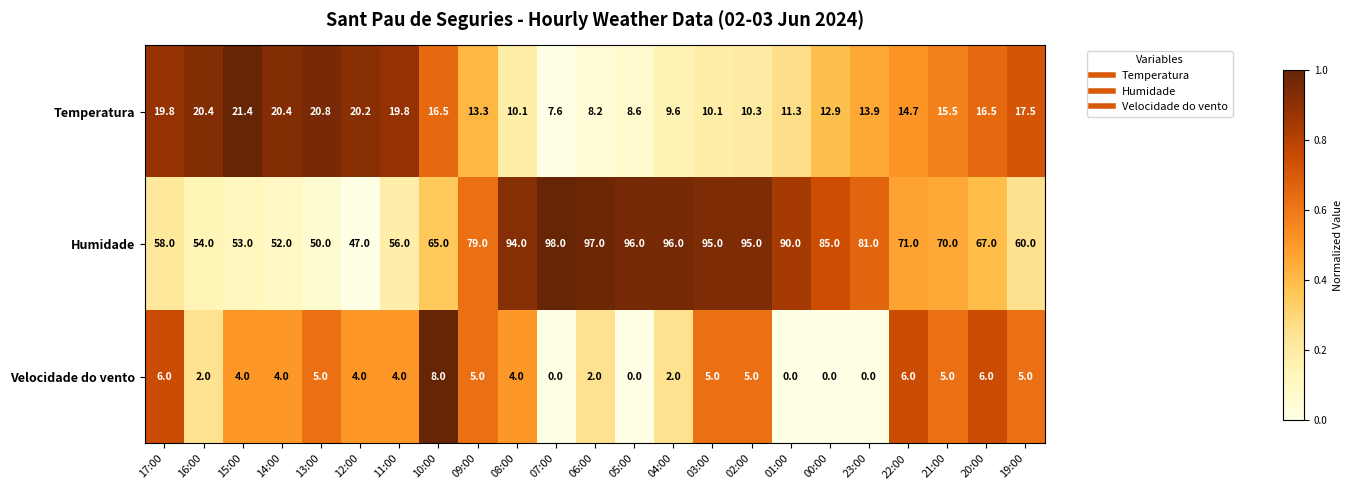

Which label corresponds to the largest value in the chart?

07:00